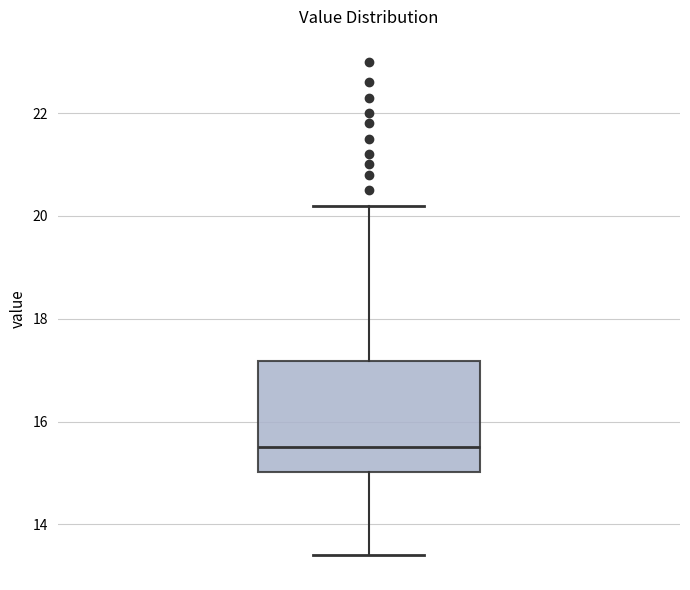

Read this box plot against the y-axis: the position of the median line, the range covered by the box, and the ends of both whiskers. The values are not printed on the chart, so give them approximately, as read against the axis.

median 15.6, box 15.0 to 17.2, whiskers 13.4 to 20.2